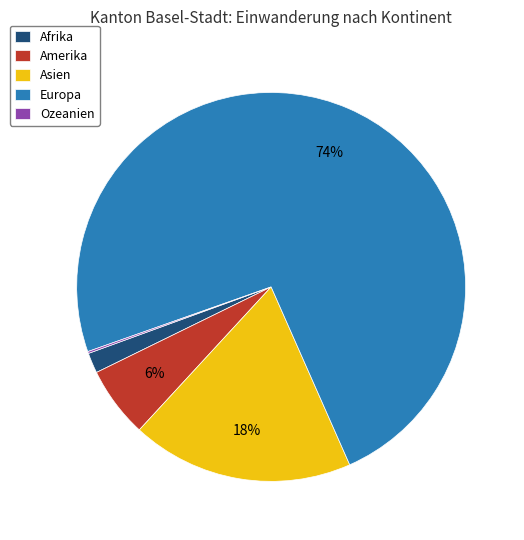

Is there any slice that represents more than half of the pie?

Yes